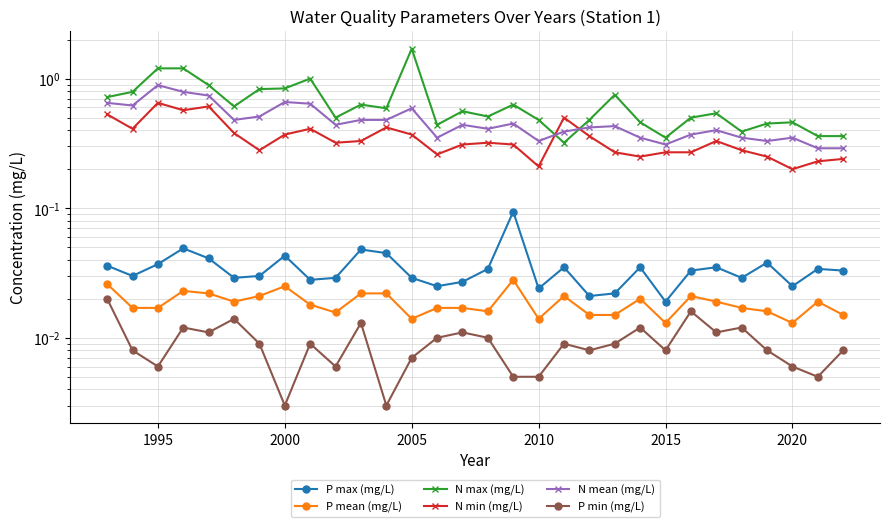

At how many categories does at least one series exceed 0?

30